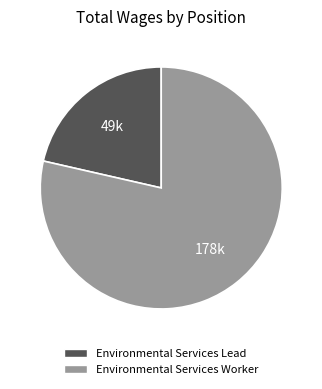

Does any single category account for the majority?

Yes